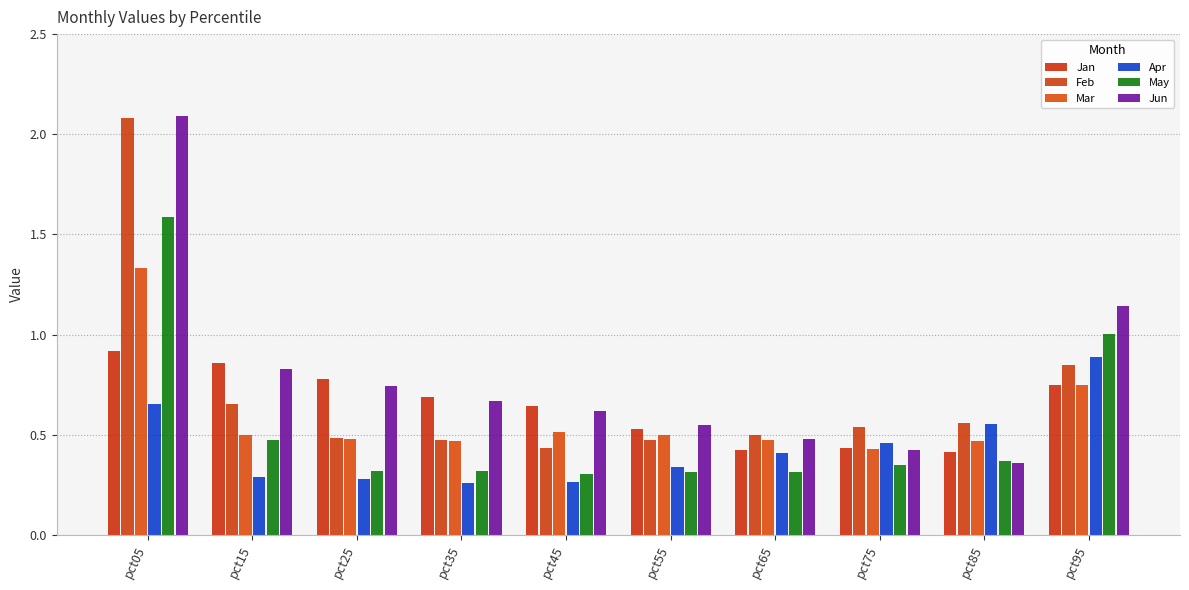

How many bars are there in total?

60